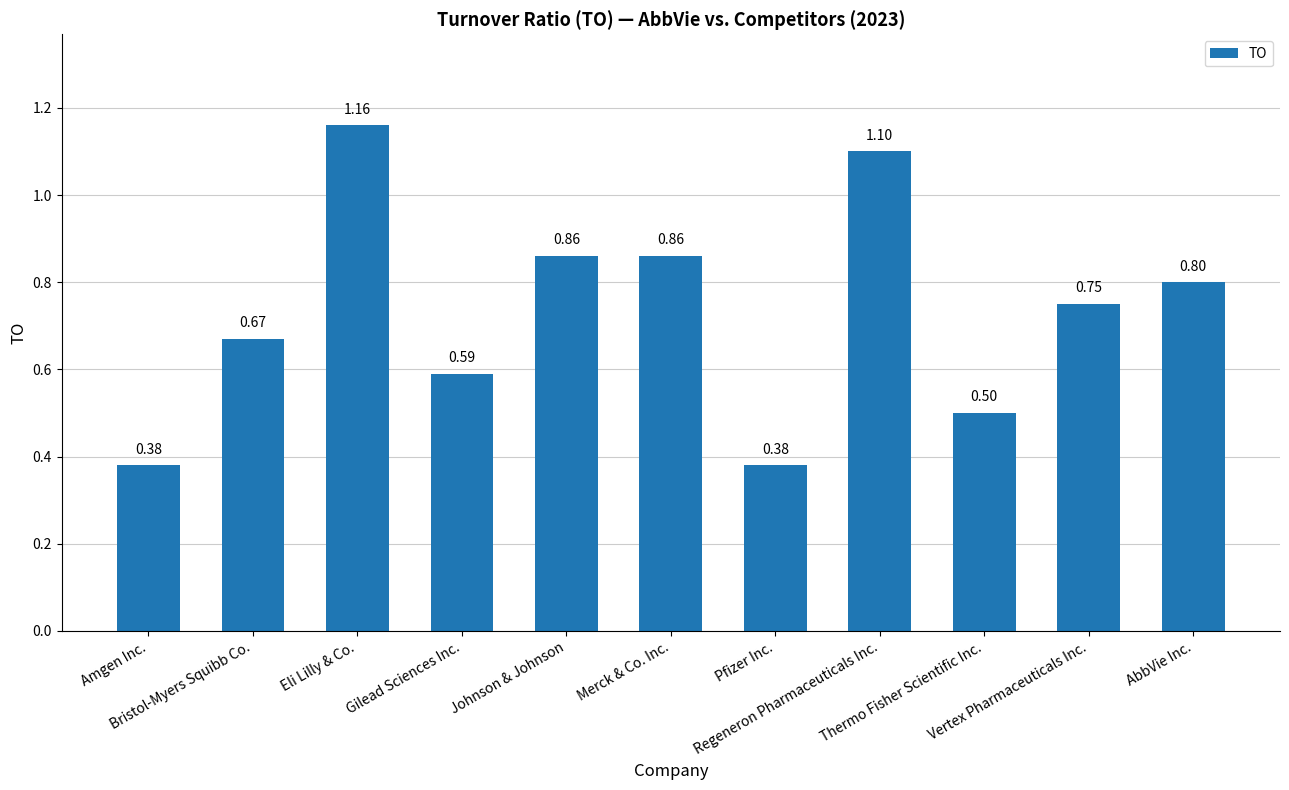

What is the sum of all values?

8.1